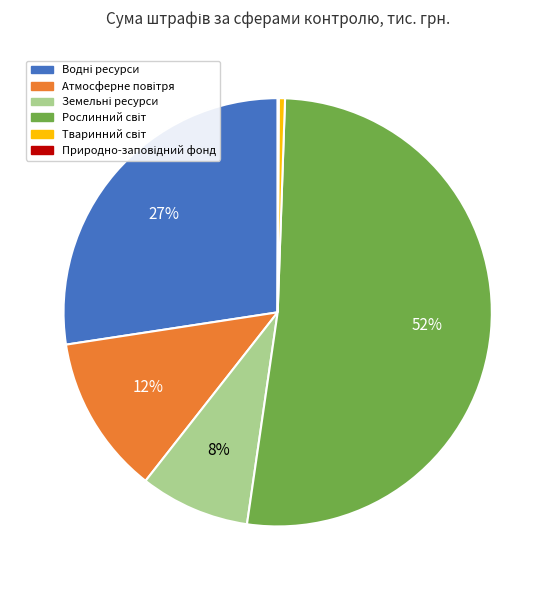

Is there any slice that represents more than half of the pie?

Yes